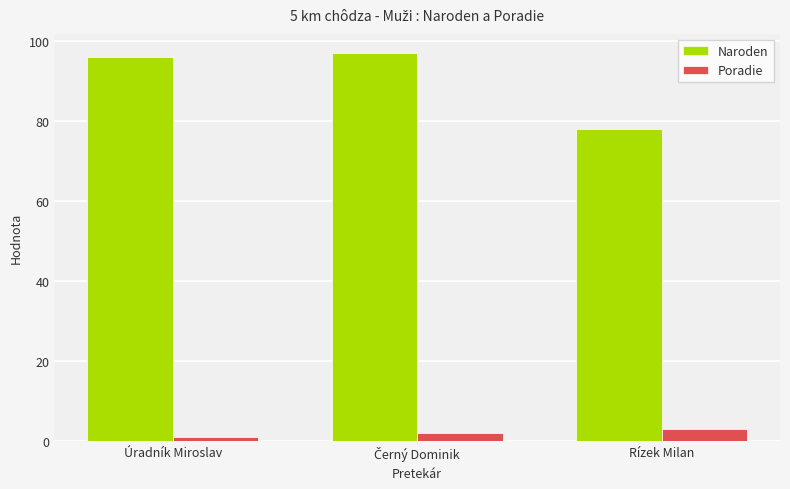

What is the label of the 1st bar from the left?

Úradník Miroslav